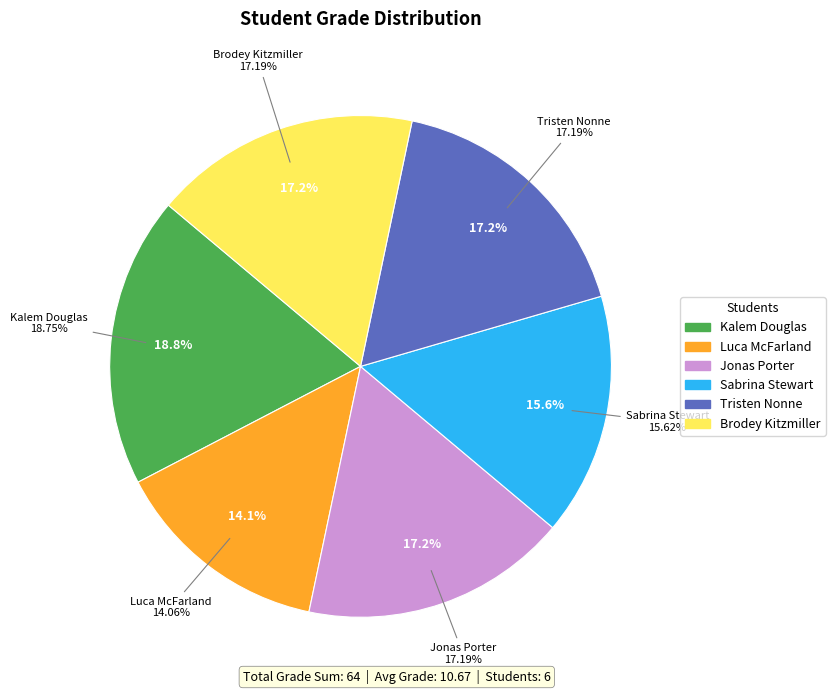

True or false: Tristen Nonne accounts for 17% of the total.

True